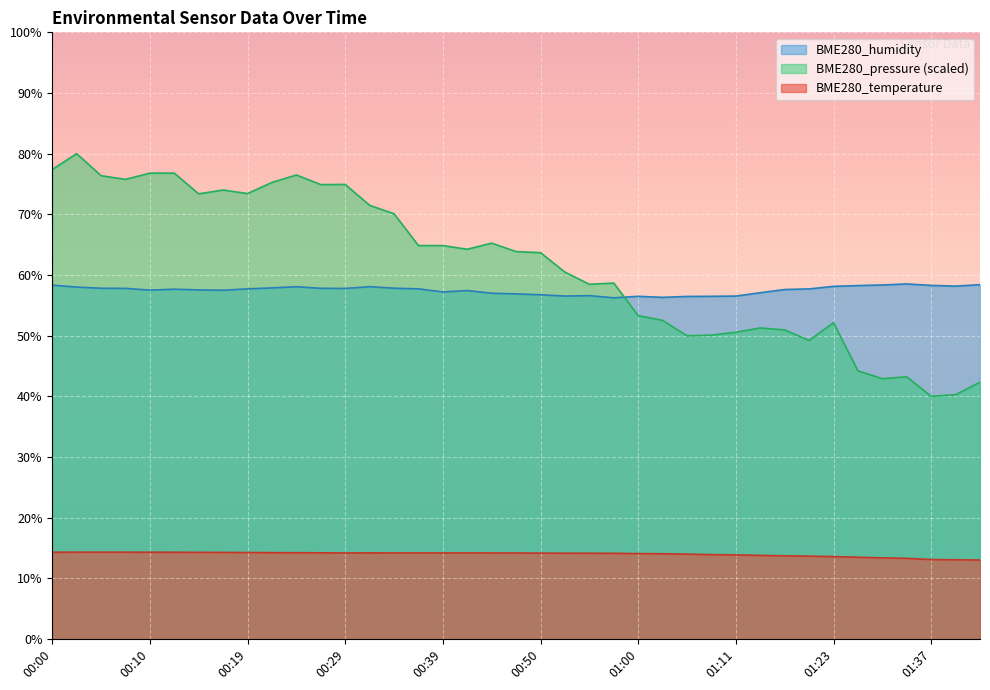

What is the average value of the BME280_pressure series?

61.6